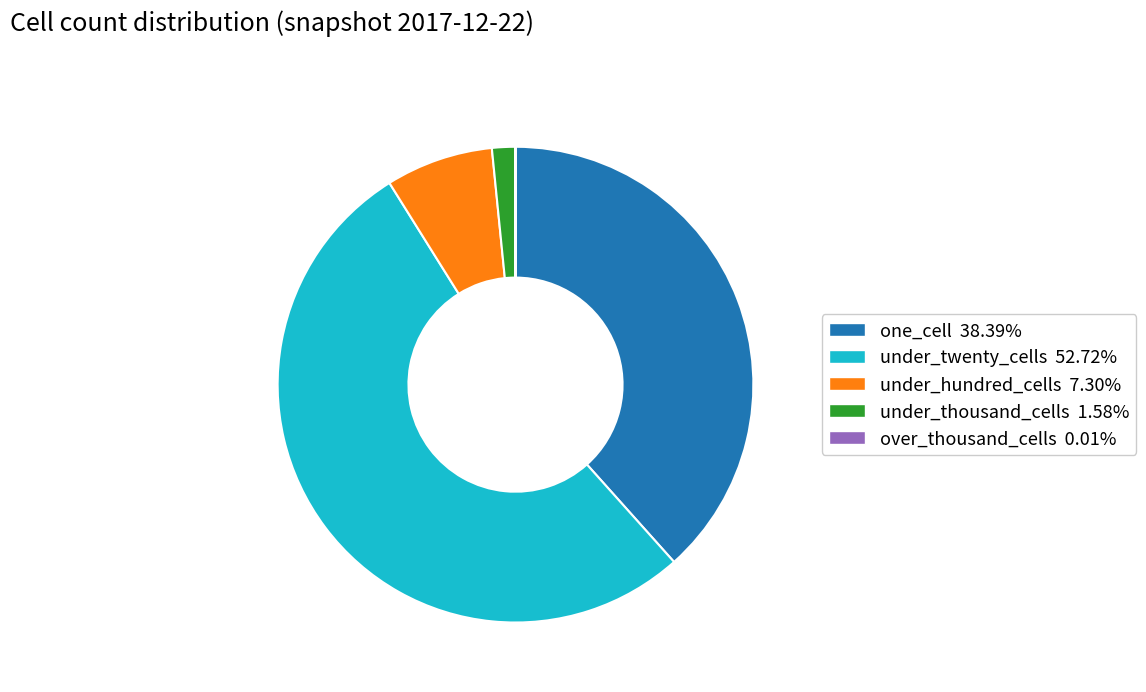

Is there a majority slice in this chart?

Yes